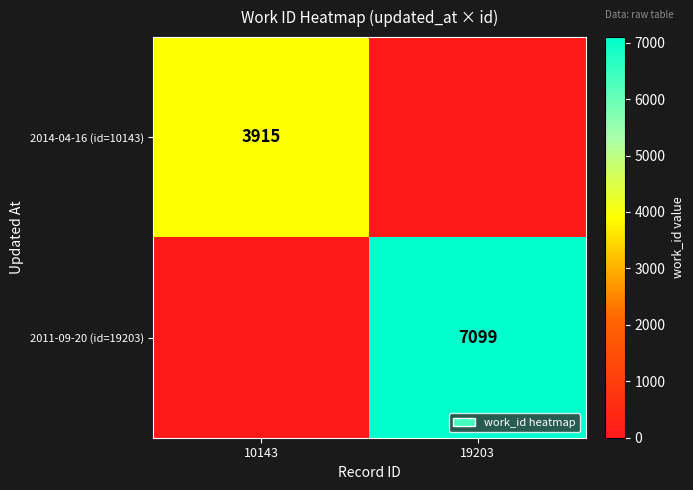

True or false: 2014-04-16 (id=10143) has a value of 3915 at 10143.

True